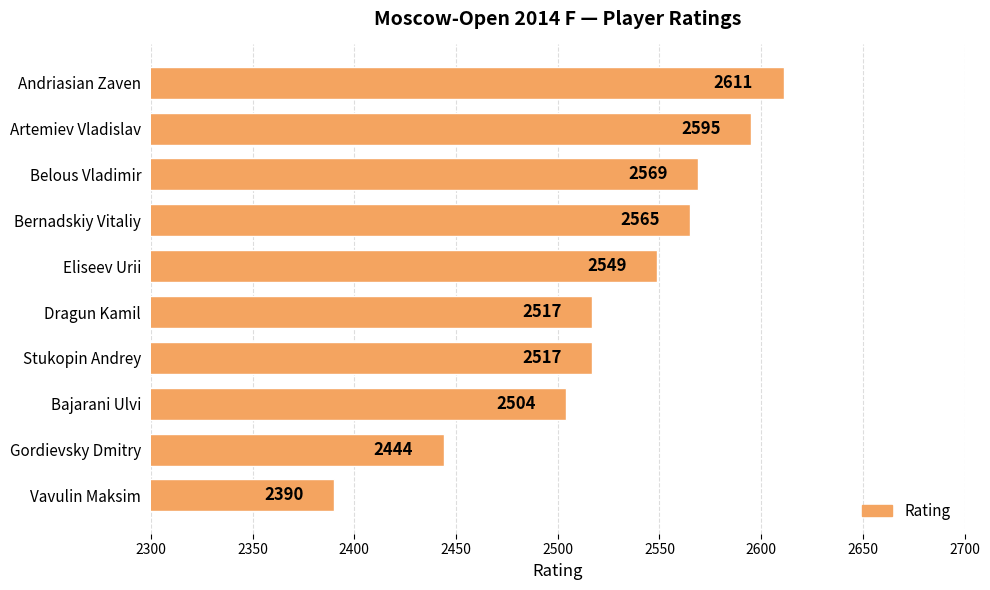

What is the change in value from Eliseev Urii to Bajarani Ulvi?

-45